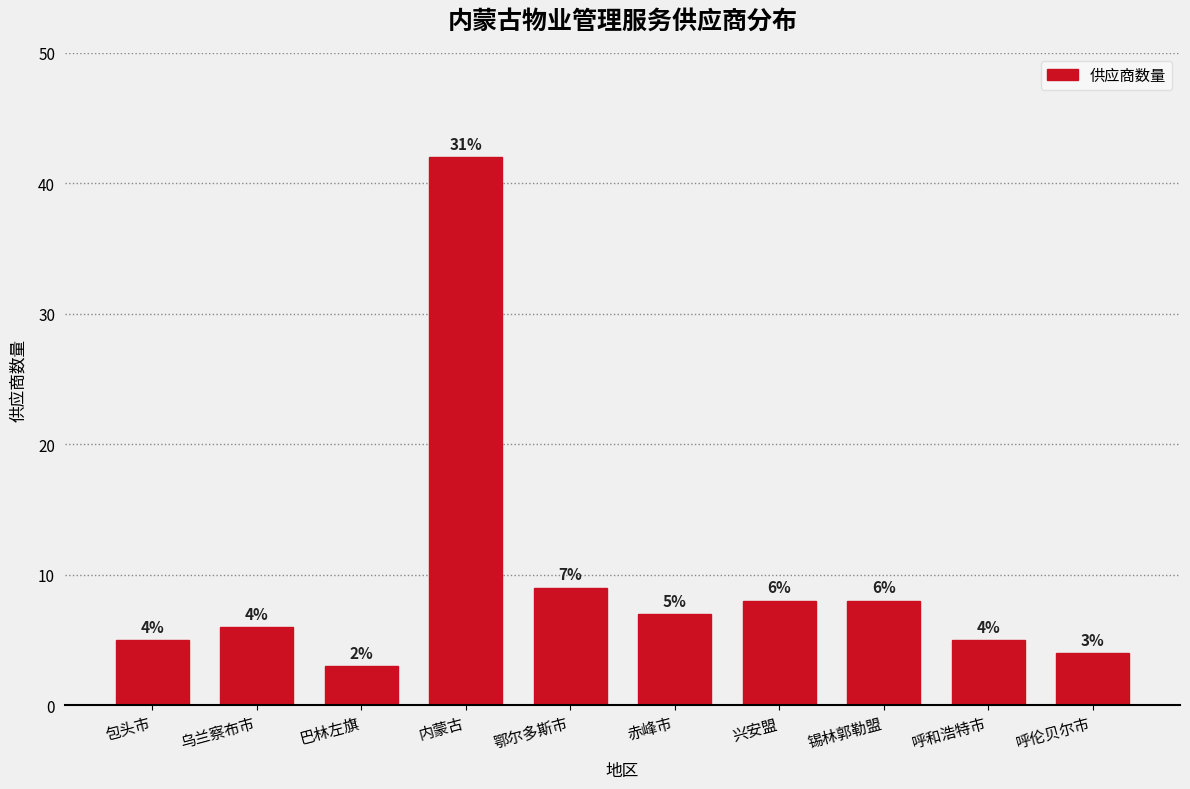

Reading right to left, list all the values displayed in this chart.

4	5	8	8	7	9	42	3	6	5